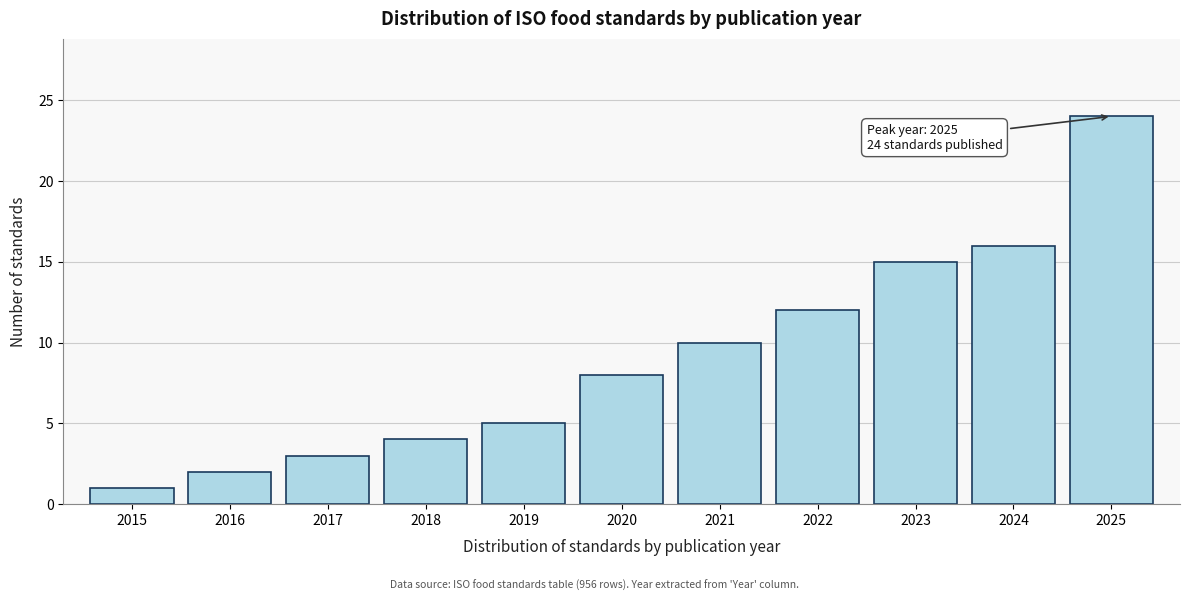

Reading left to right, list all the values displayed in this chart.

1	2	3	4	5	8	10	12	15	16	24